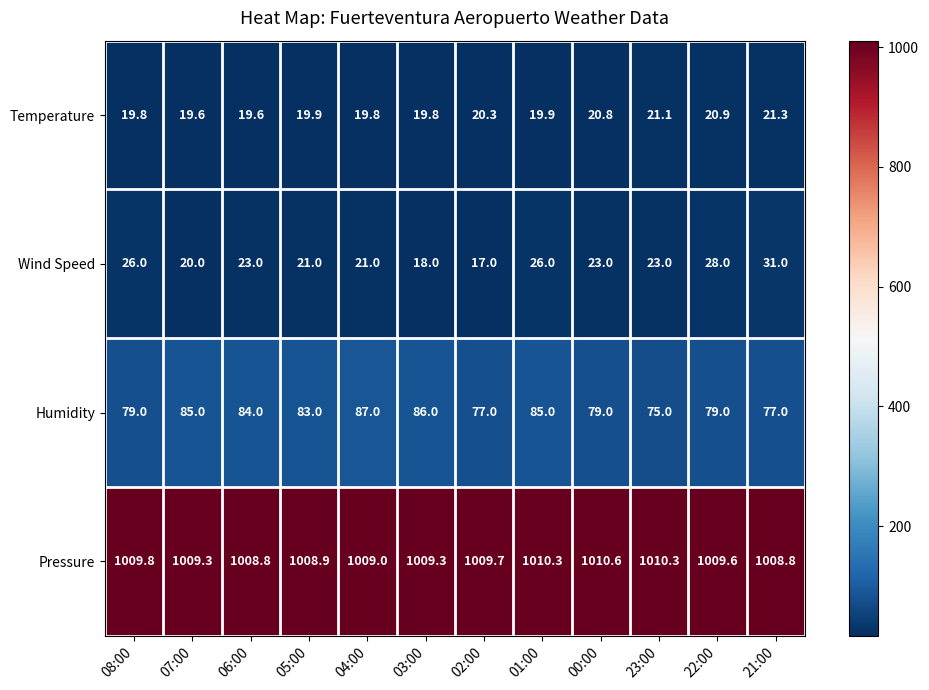

True or false: Humidity has a value of 130.0 at 03:00.

False